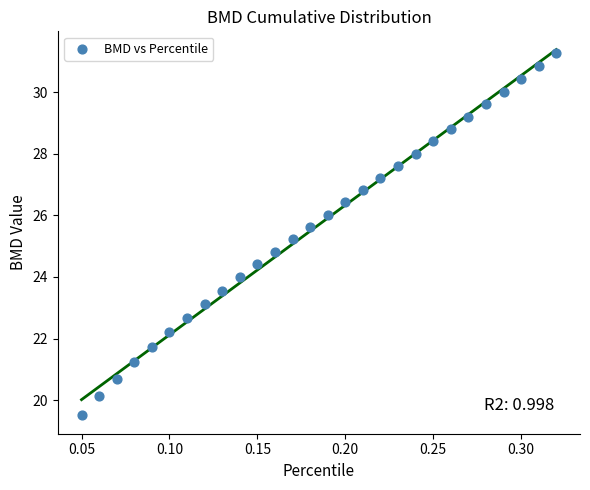

What is the range of Y values (max minus min)?

11.8